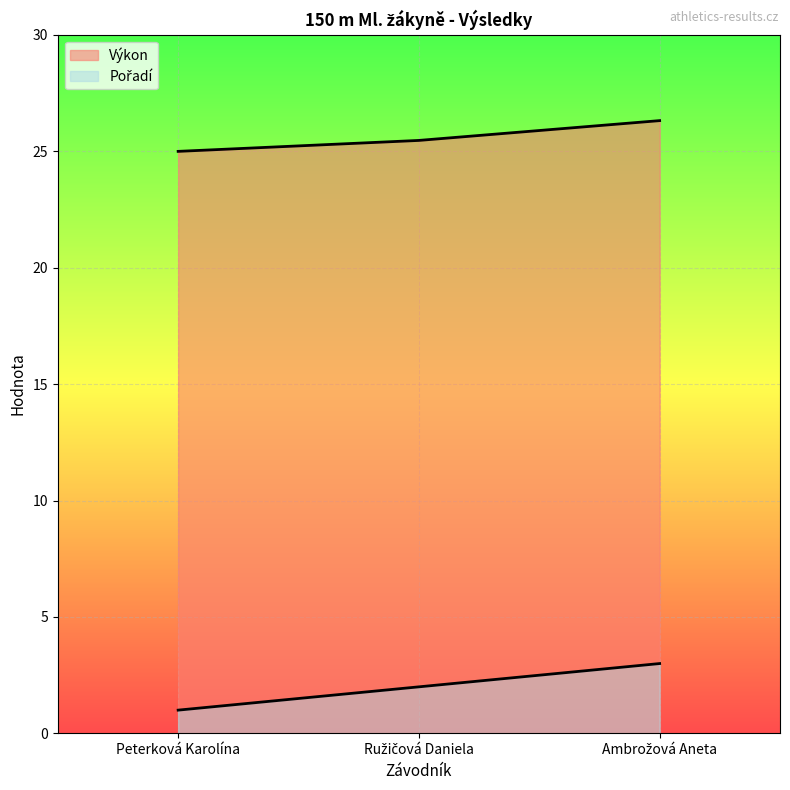

What is the total value across all series at Ružičová Daniela?

27.5